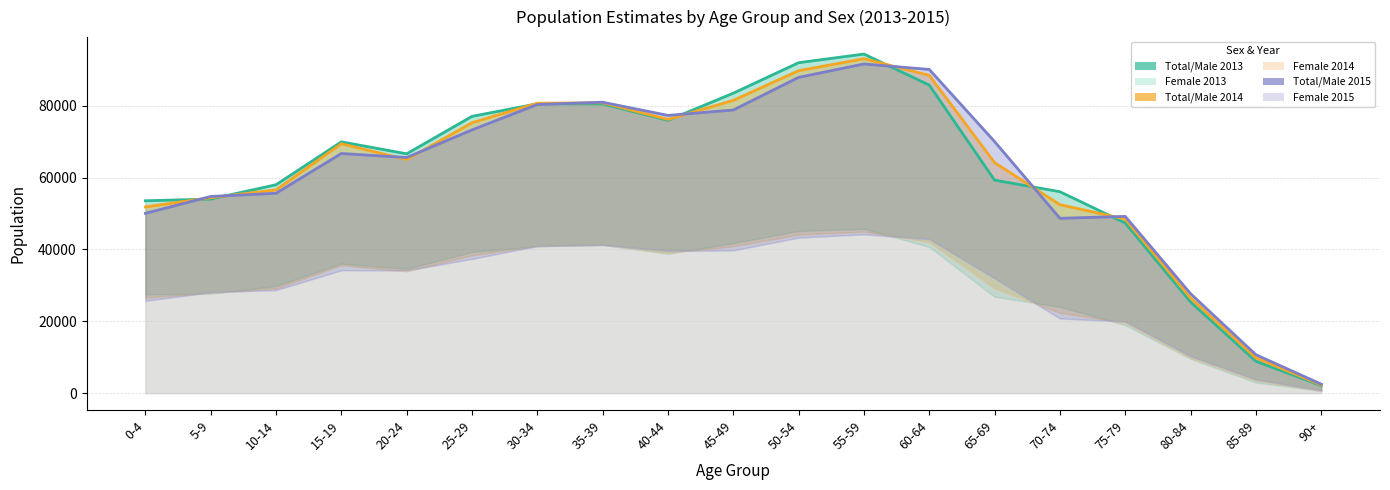

What position from the right is 70-74?

5